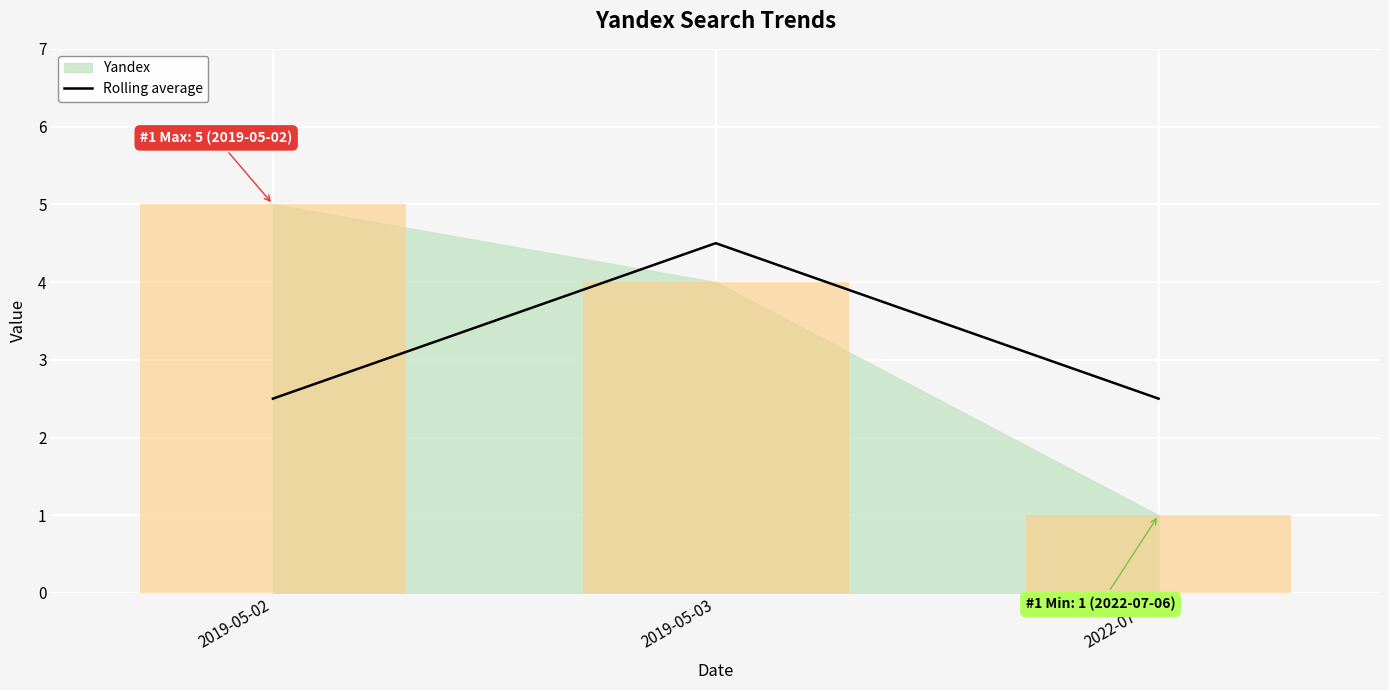

Is it true that the value at 2019-05-03 is 1.6?

False